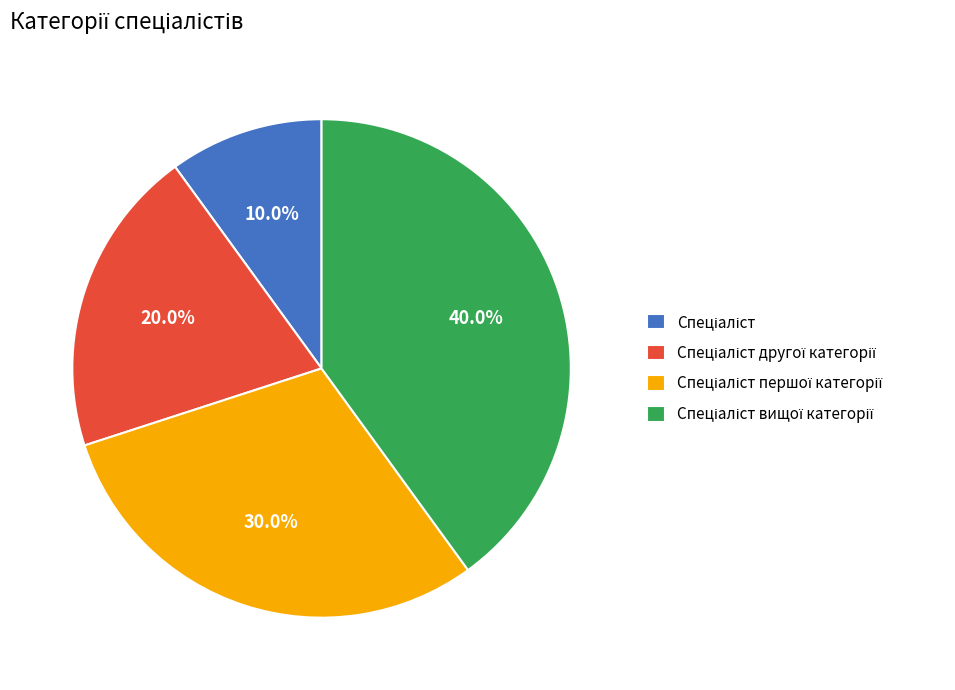

Count the number of slices in the pie.

4